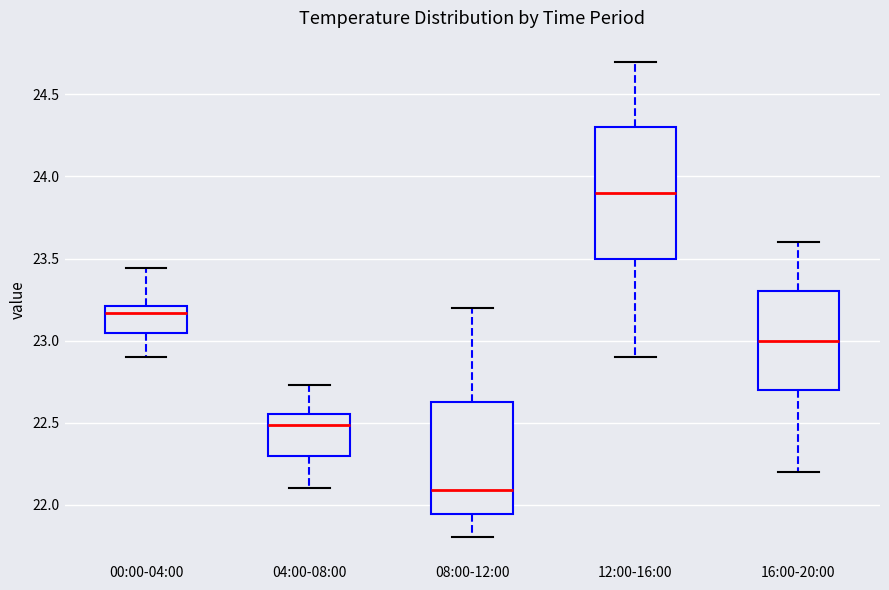

Where is the lower edge of the box for 12:00-16:00 on the y-axis? The values are not printed on the chart, so give them approximately, as read against the axis.

23.50